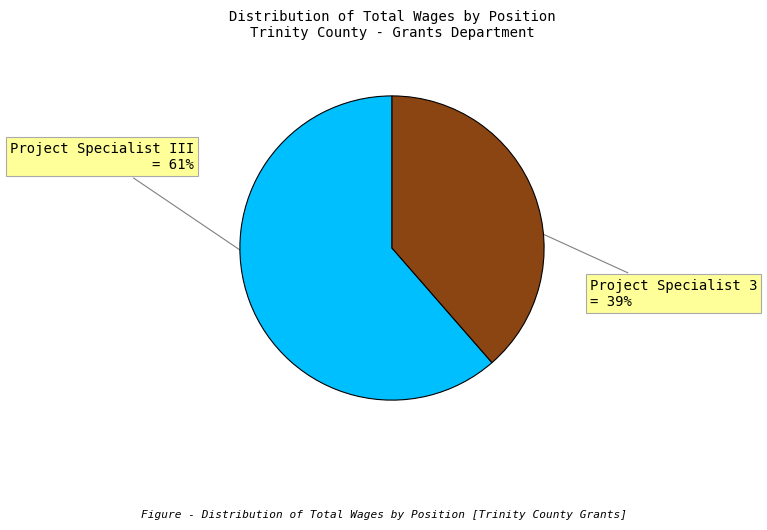

To the nearest percent, what is the average slice percentage?

50%